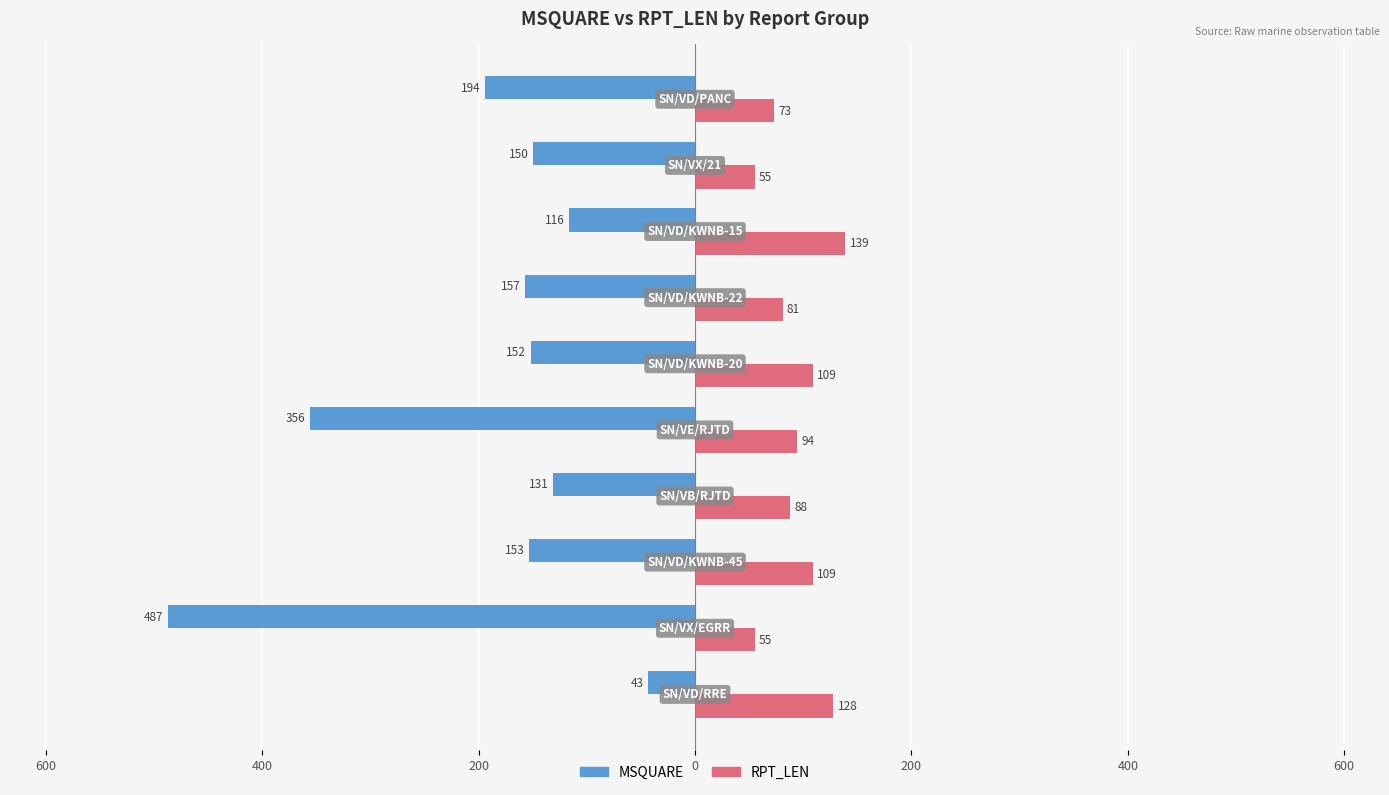

What are all the series names shown in the legend?

MSQUARE, RPT_LEN